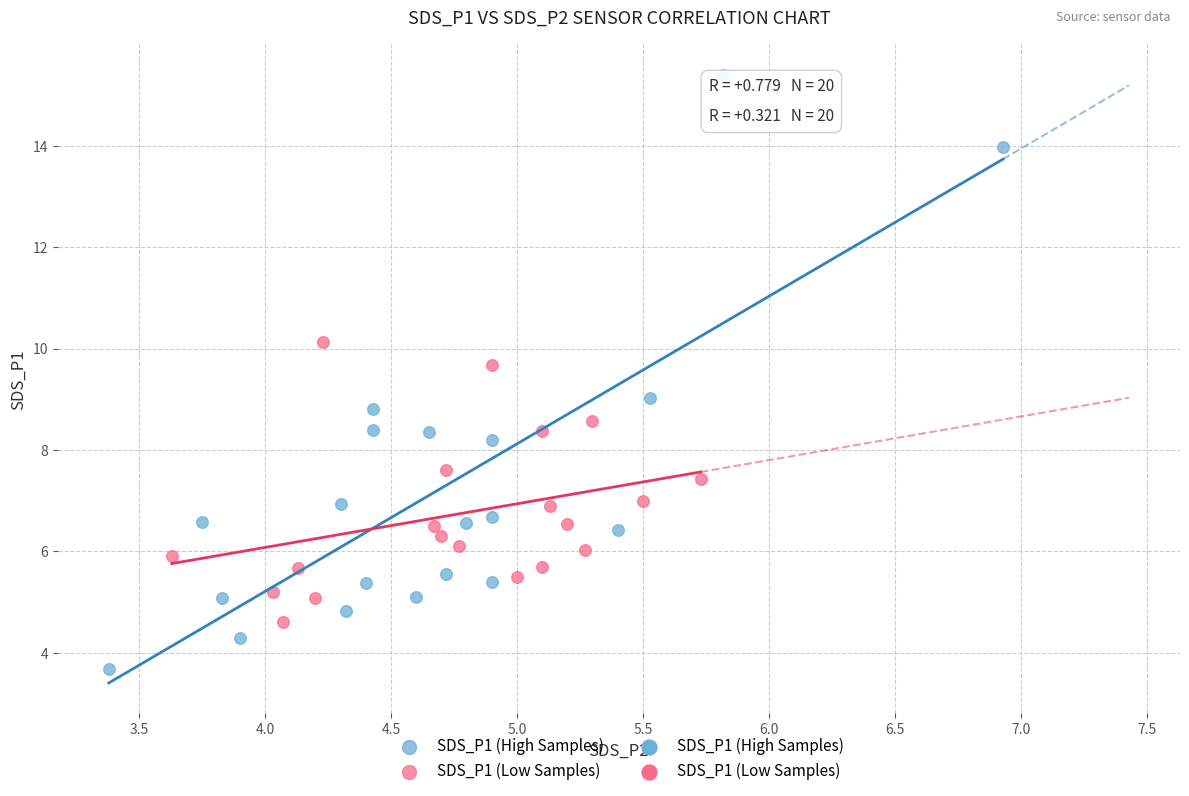

Which series has the largest Y range (max minus min)?

SDS_P1 (High Samples)